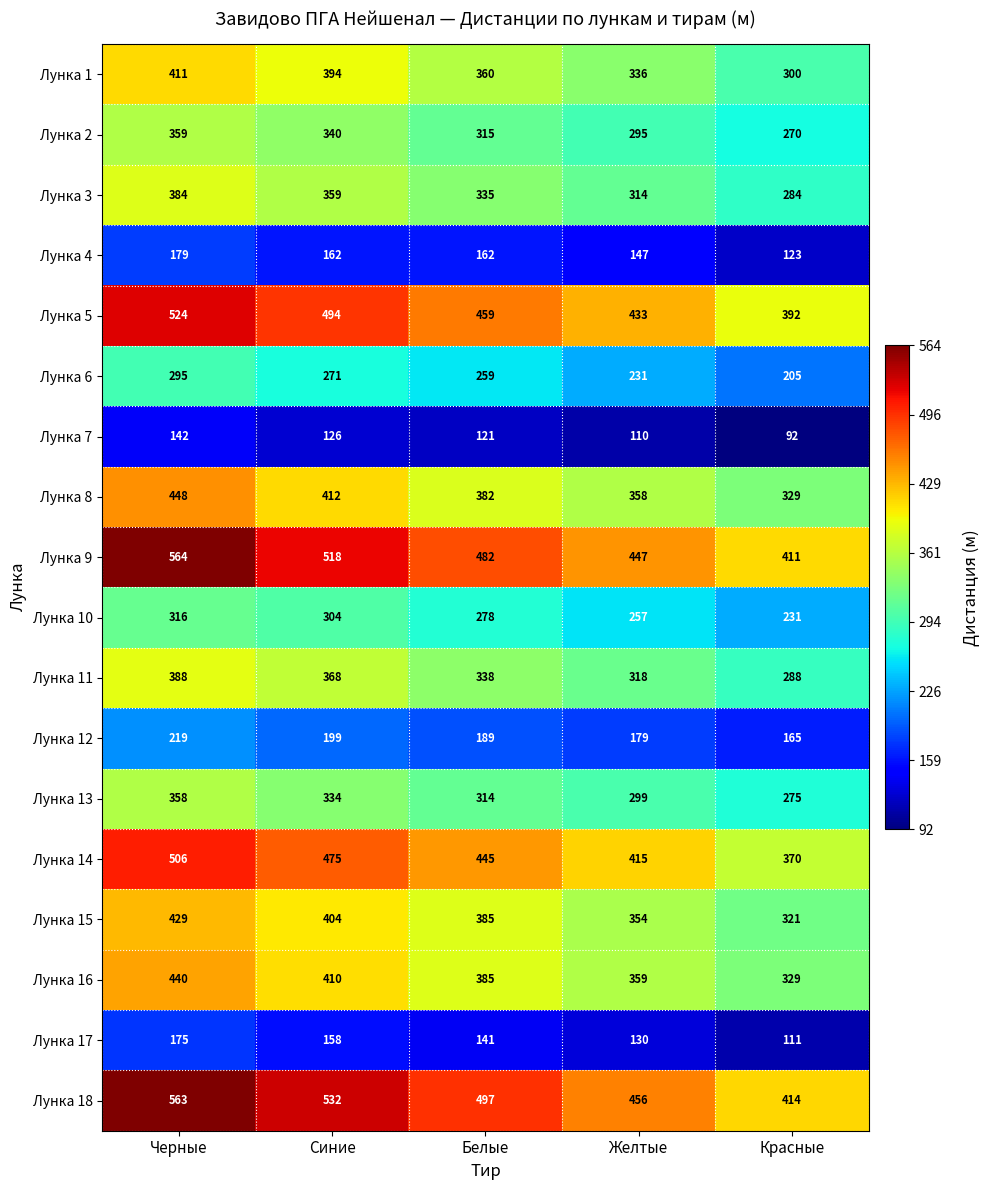

What is the smallest value displayed?

92